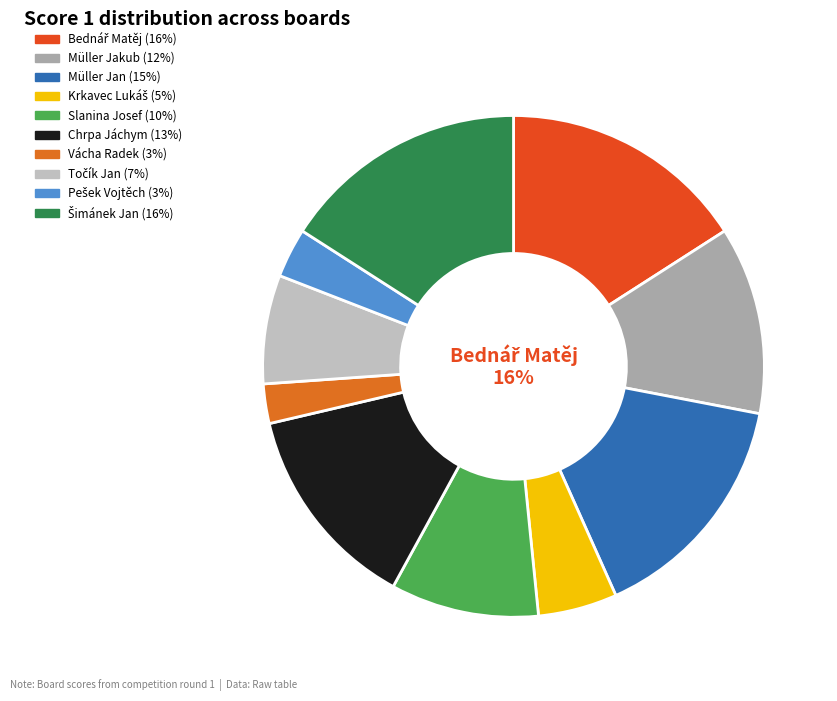

How much of the chart is everything except Board 9?

96.8%